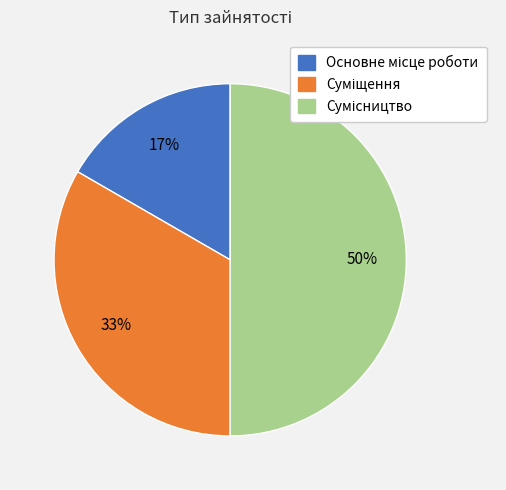

To the nearest percent, what is the average slice percentage?

33%